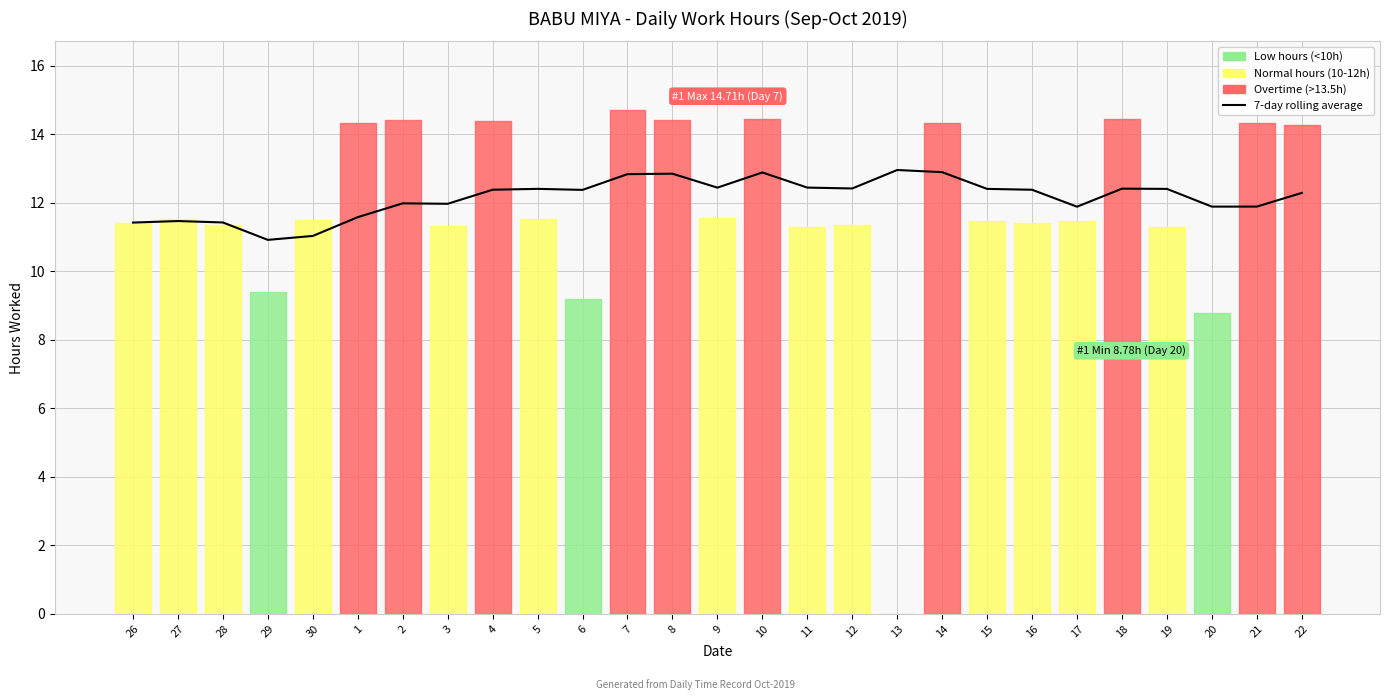

What position from the right is 7?

16